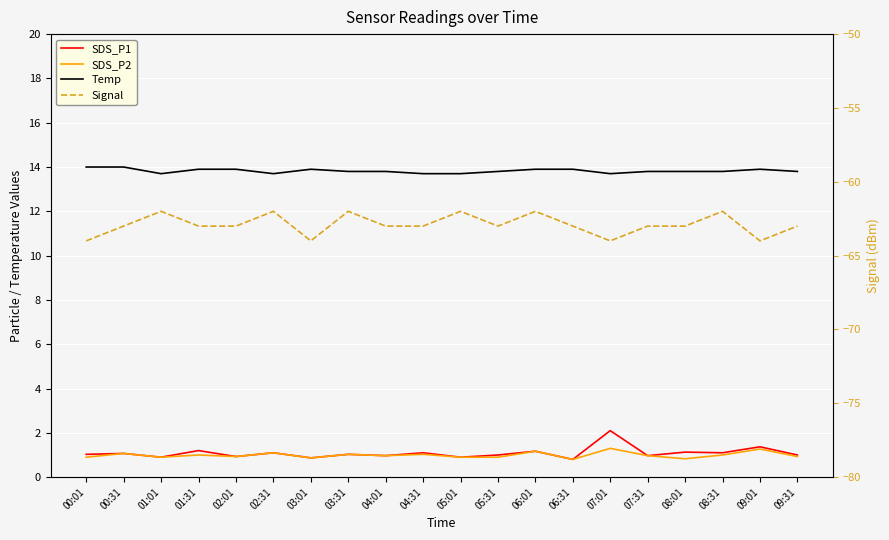

What is the average value of the SDS_P2 series?

1.0